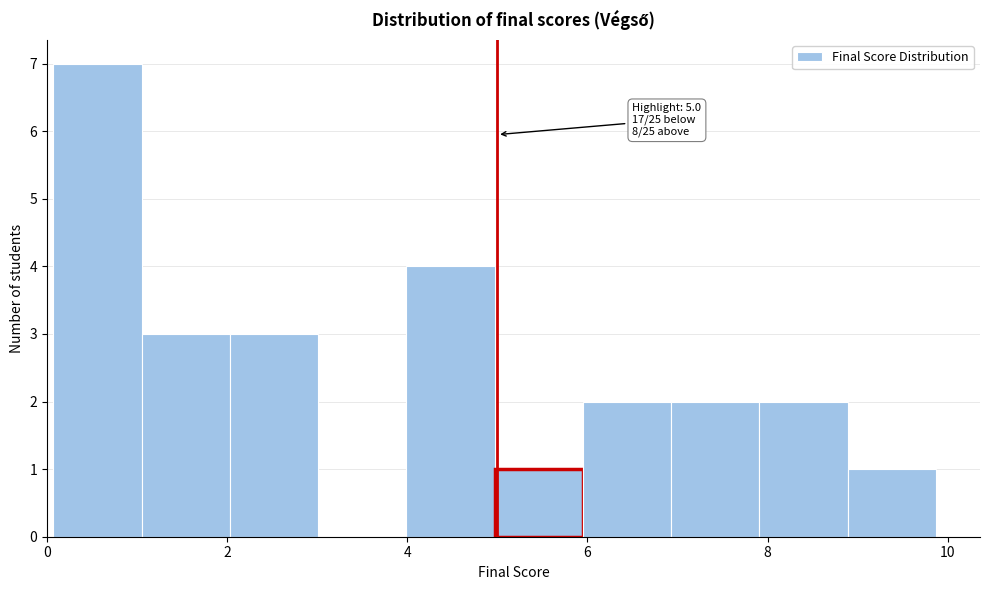

Which range on the x-axis has the tallest bar?

0.0 to 1.0